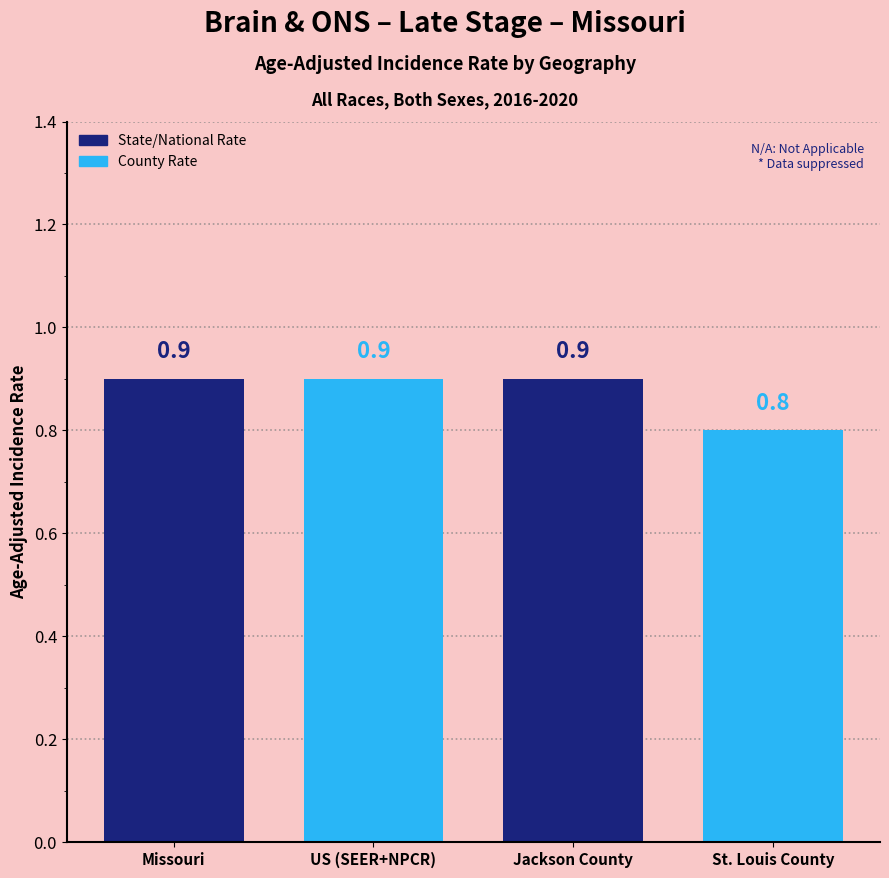

Does the chart contain stacked bars?

No